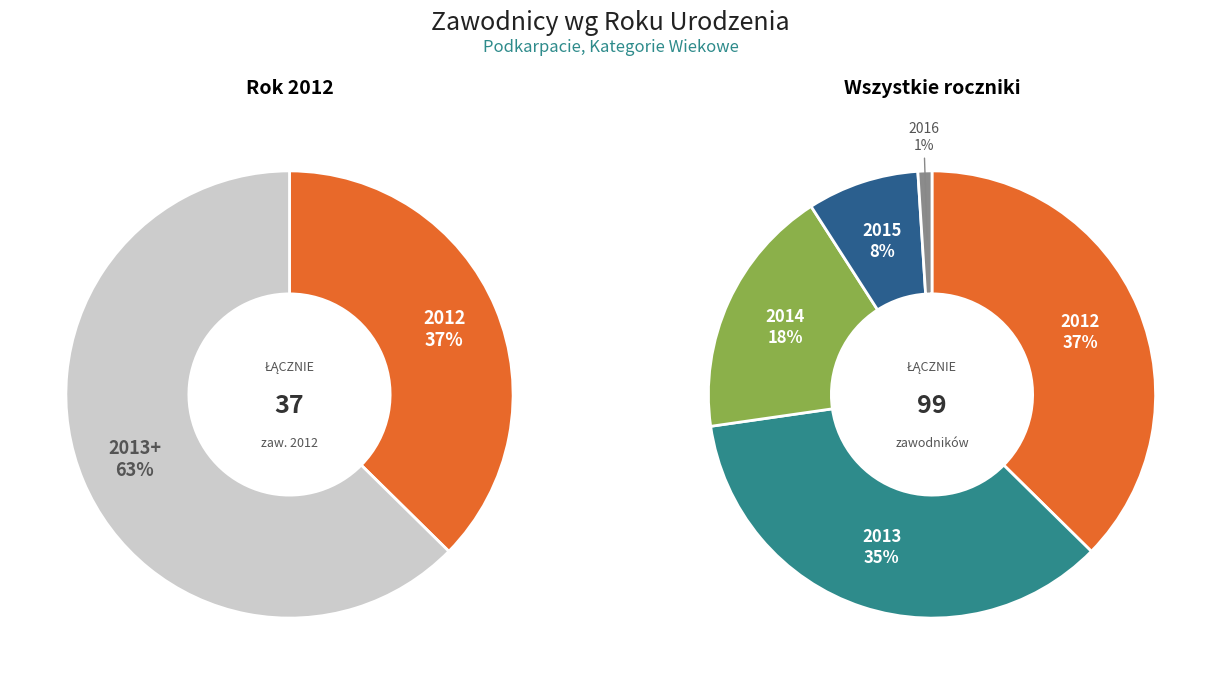

What is the ratio of the value at 2015 to the value at 2012?

0.2